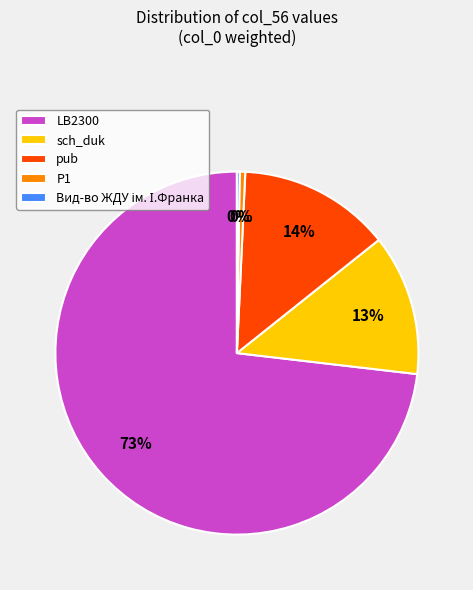

True or false: P1 accounts for 0% of the total.

True